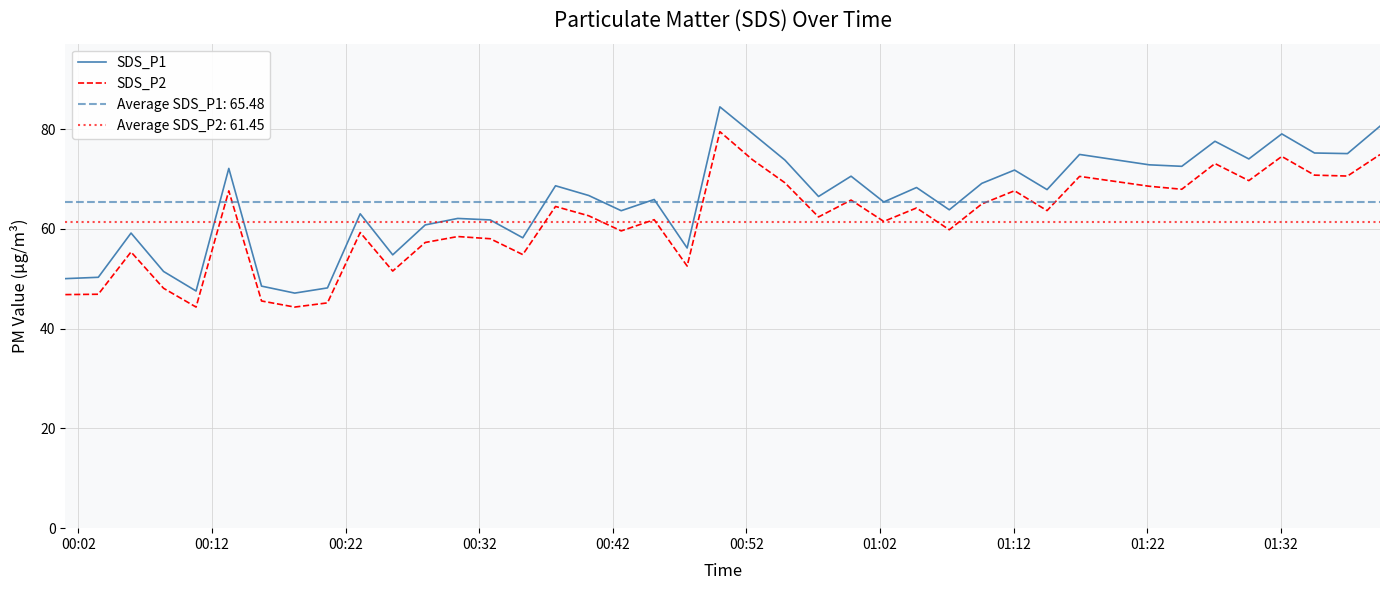

True or false: SDS_P2 and SDS_P1 cross at least once.

False